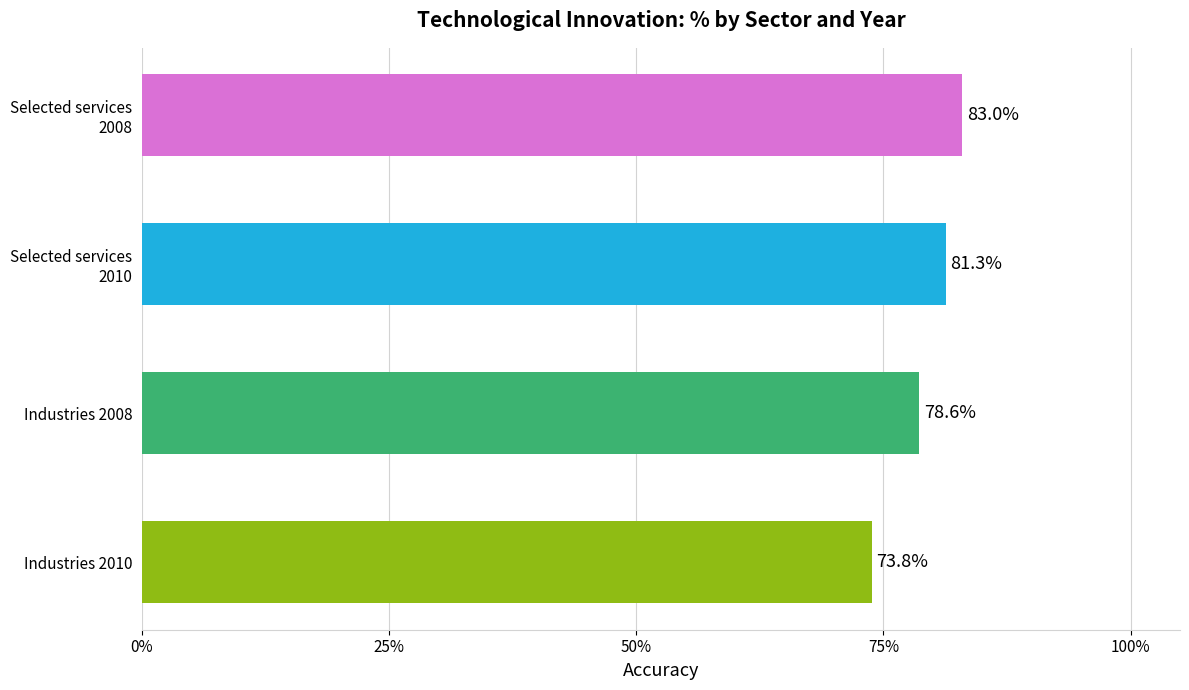

Count the number of data series in this chart.

1